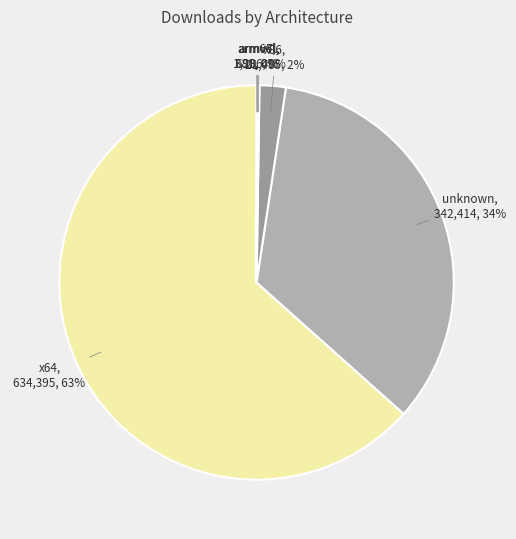

Which slice is the smallest?

s390x